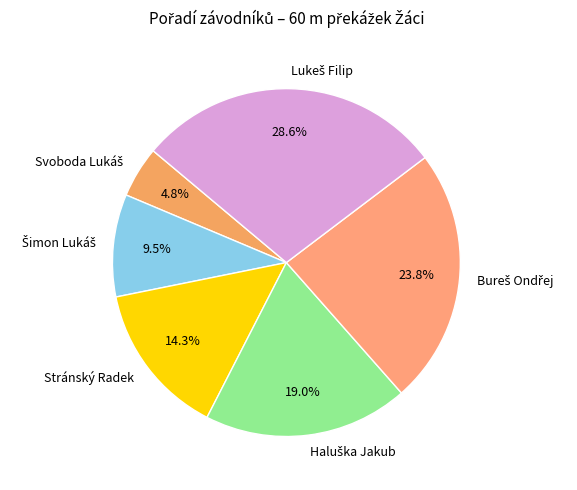

Is there any slice that represents more than half of the pie?

No